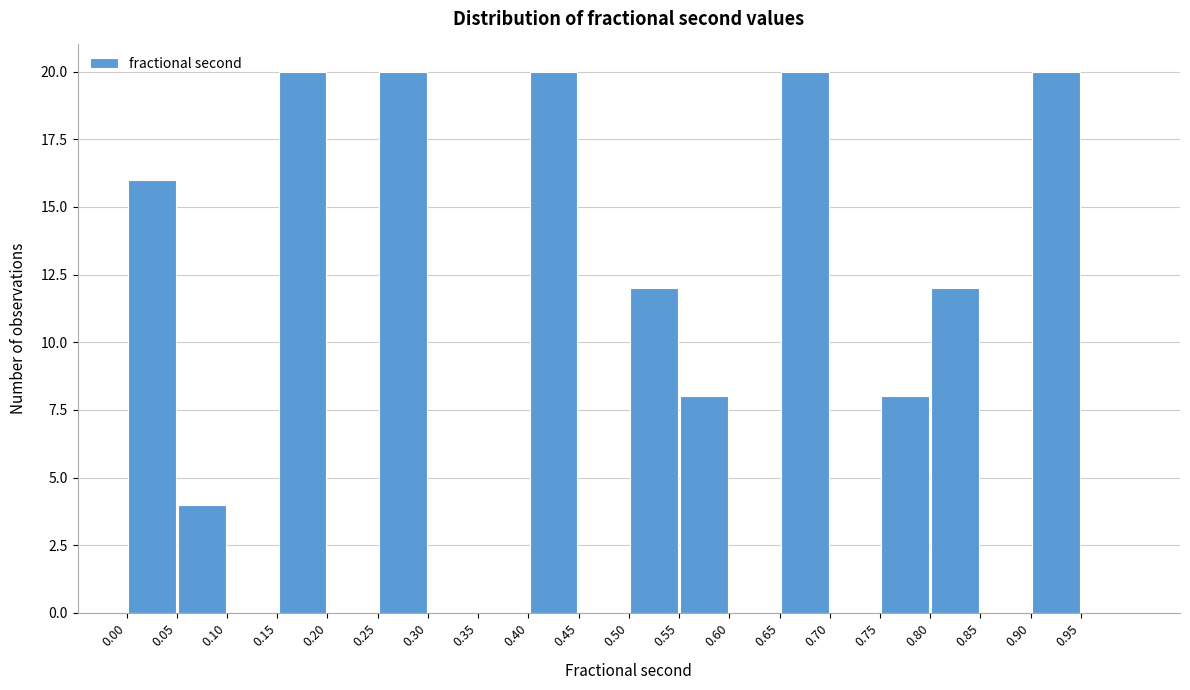

How tall is the bar that spans 0.00 to 0.05 on the x-axis? The values are not printed on the chart, so give them approximately, as read against the axis.

16